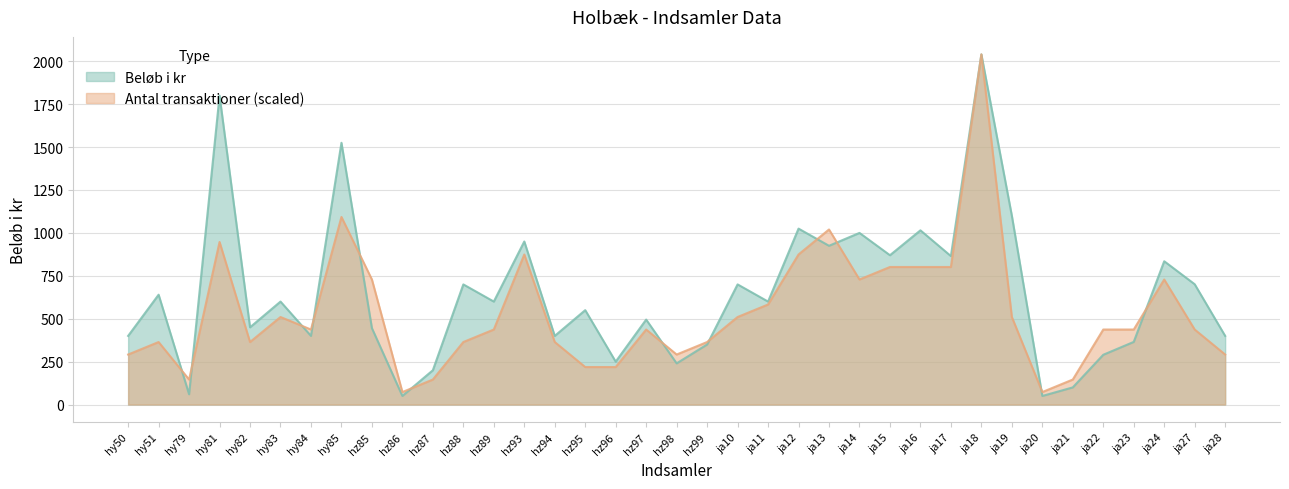

True or false: Antal transaktioner has a value of 640.8 at hz99.

False